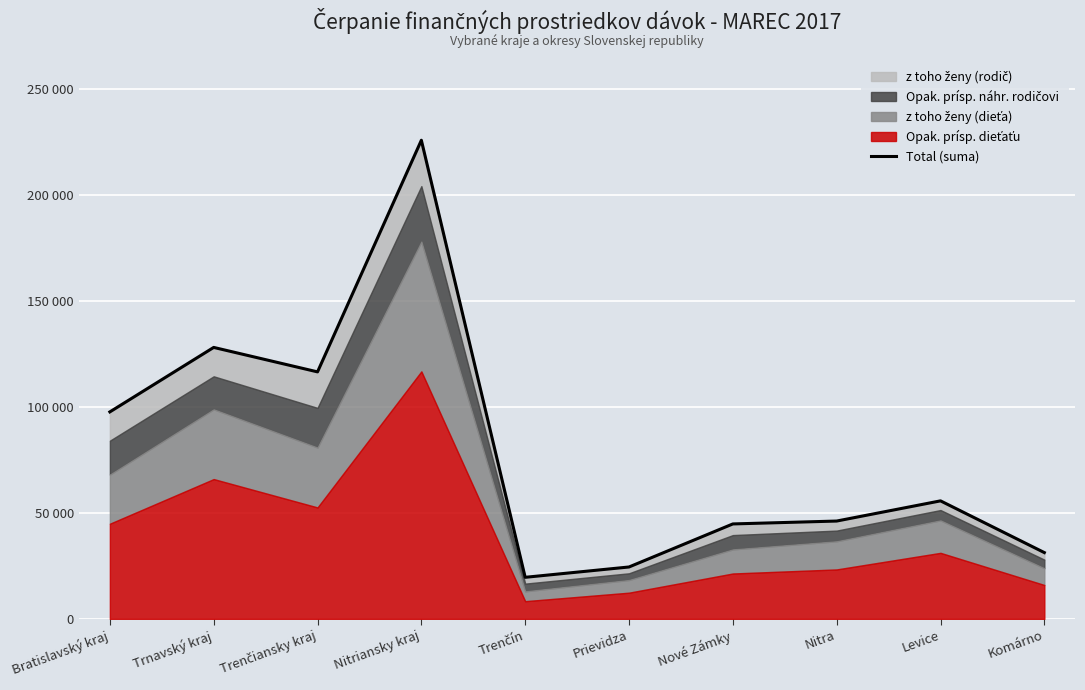

Does the chart display data point markers on the line(s)?

No